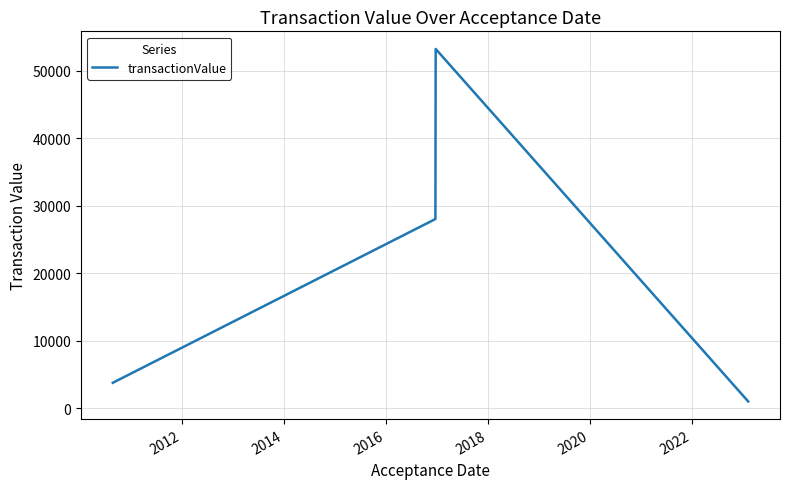

What is the difference between the second highest and second lowest values?

24260